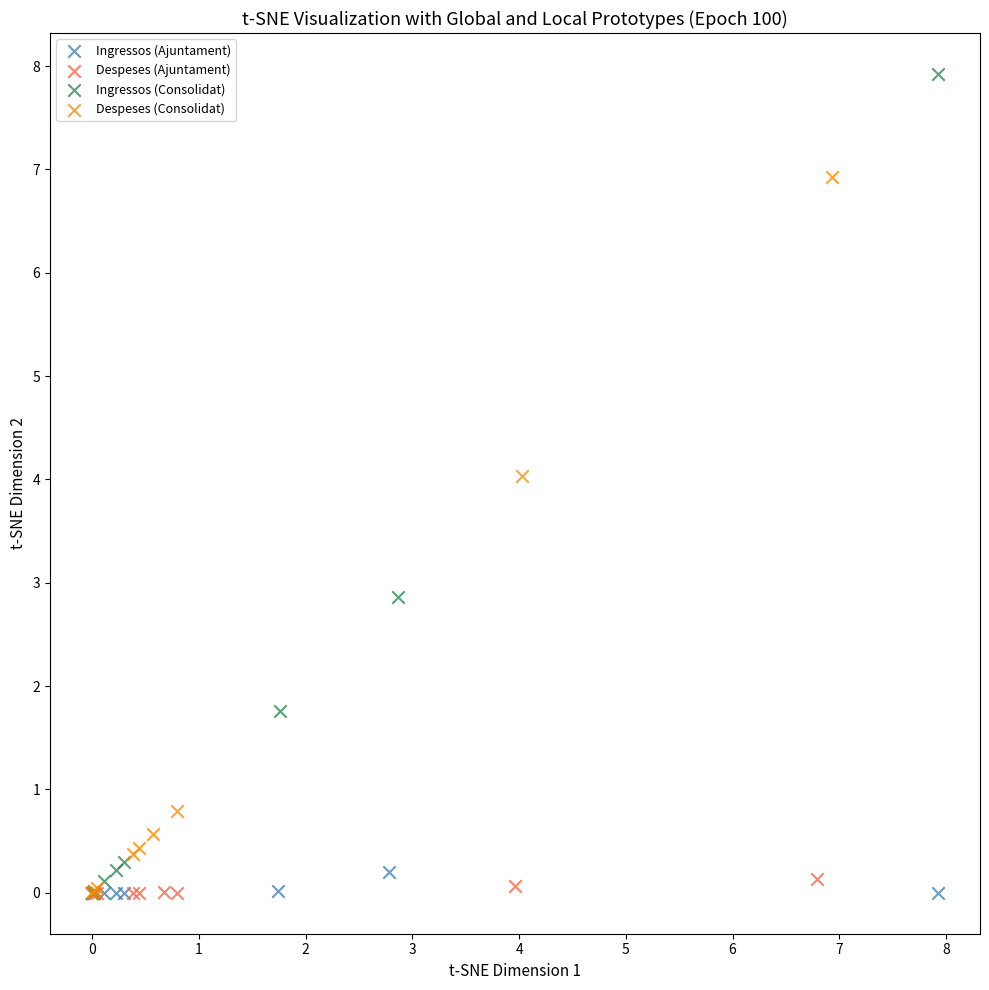

Which series contains the highest Y value?

Ingressos (Consolidat)